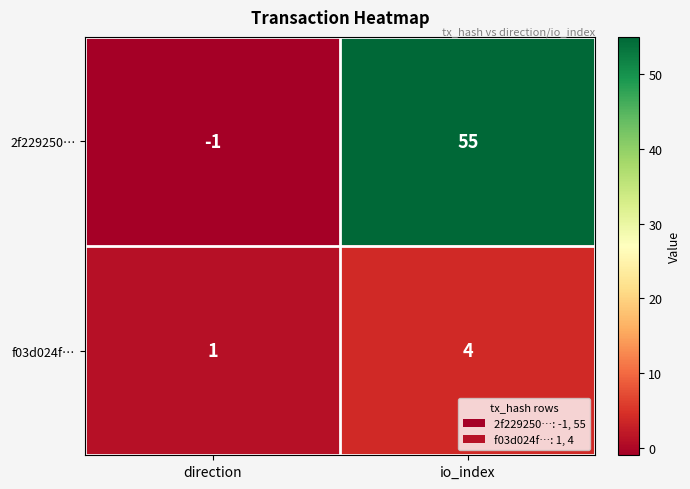

Reading left to right, what are all the values shown in this chart?

2f229250…: direction=-1	io_index=55
f03d024f…: direction=1	io_index=4